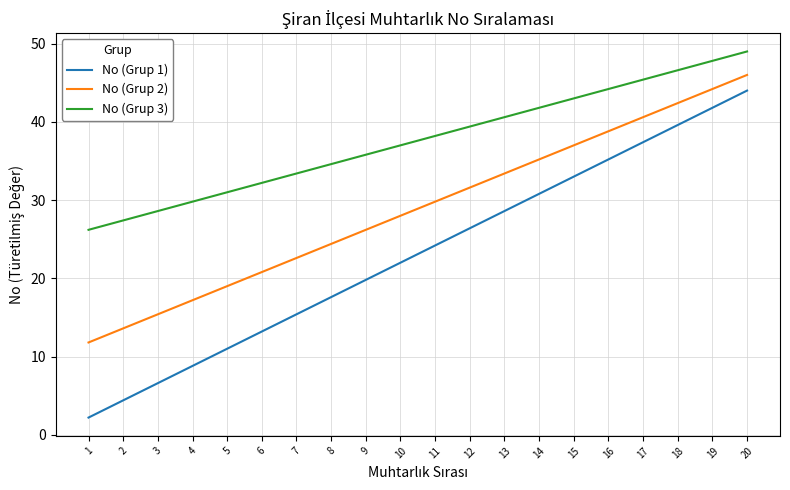

What is the greatest value displayed?

49.0